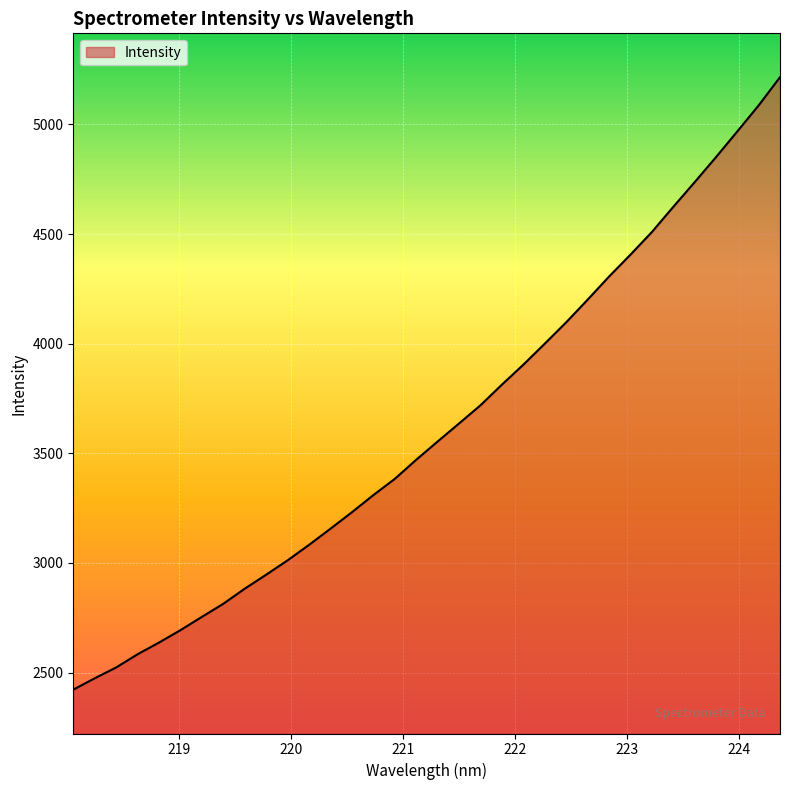

What is the difference between the maximum and minimum values?

2793.0